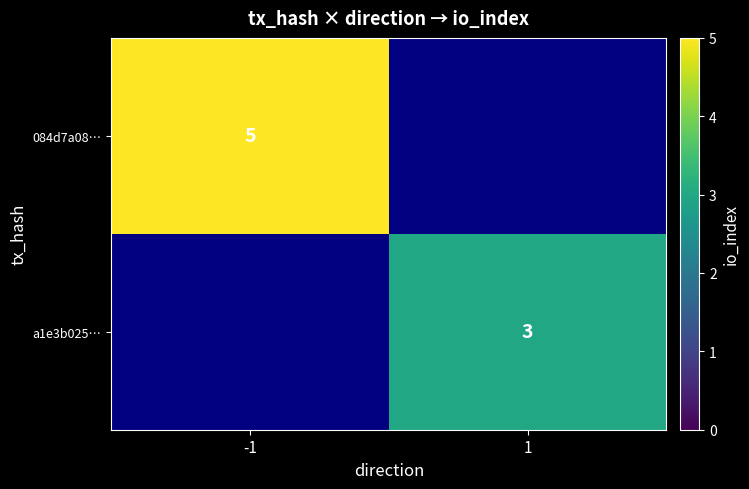

Is it true that a1e3b025… equals 4 at 1?

False